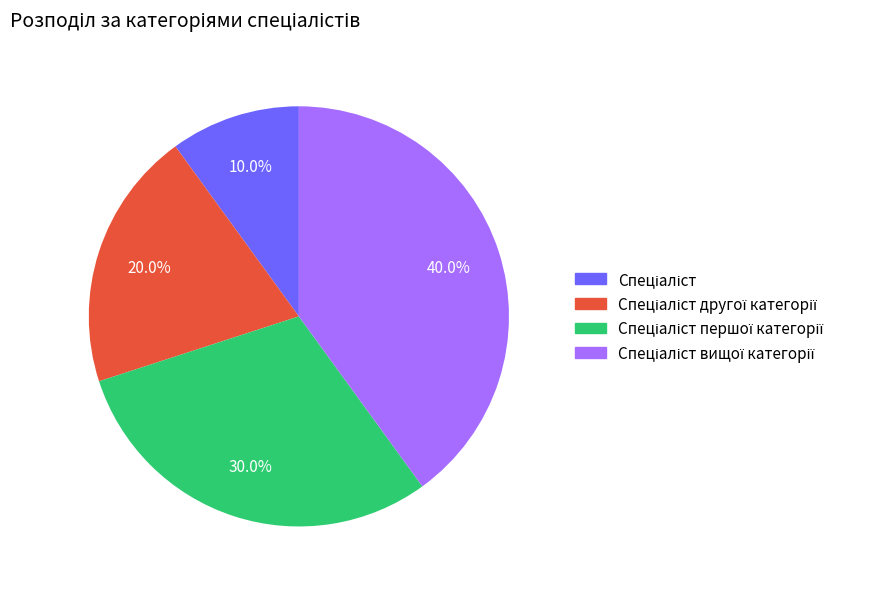

Is there any slice that represents more than half of the pie?

No